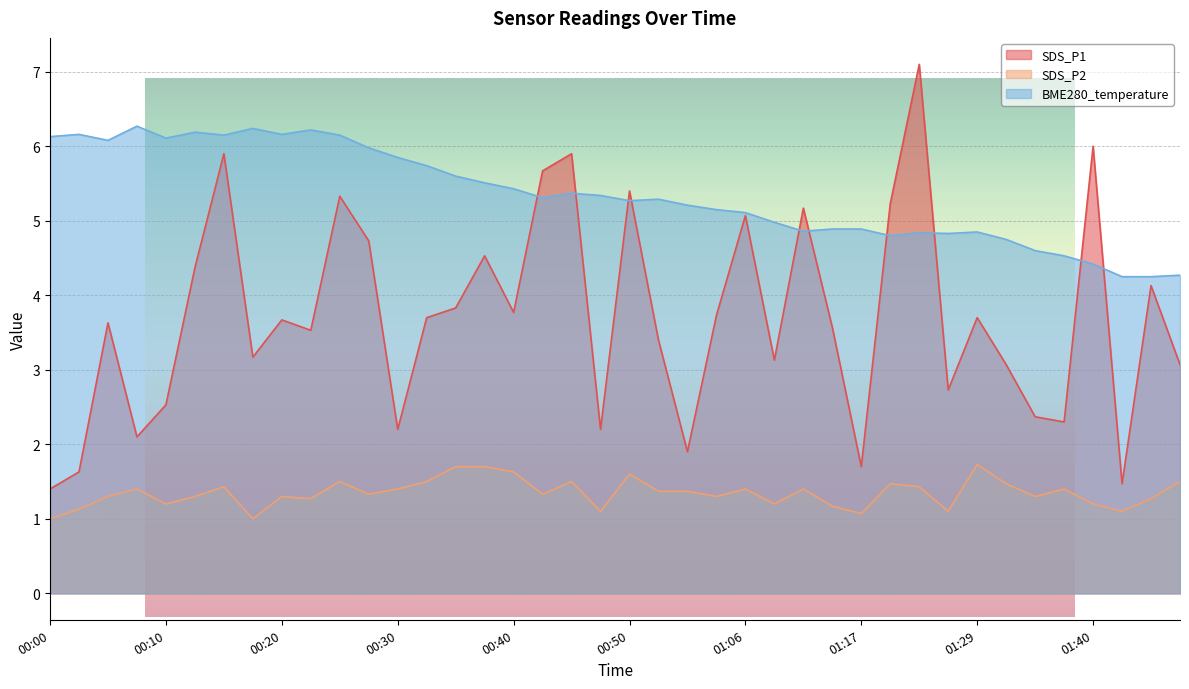

At which category does the chart reach its minimum across all series?

00:00